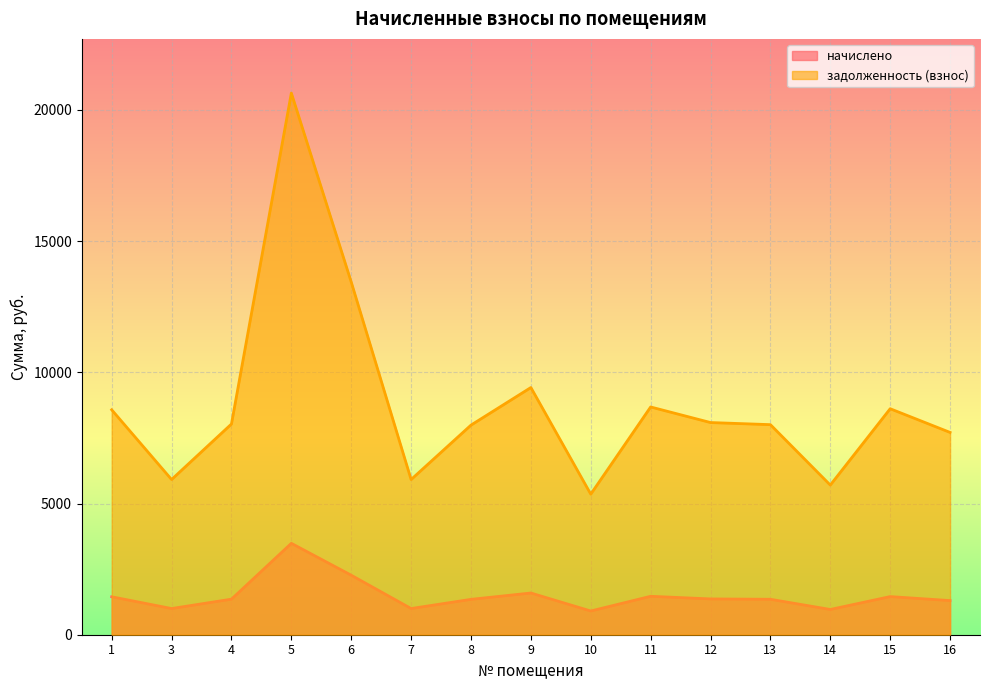

Which has a higher value, 7 or 16?

16